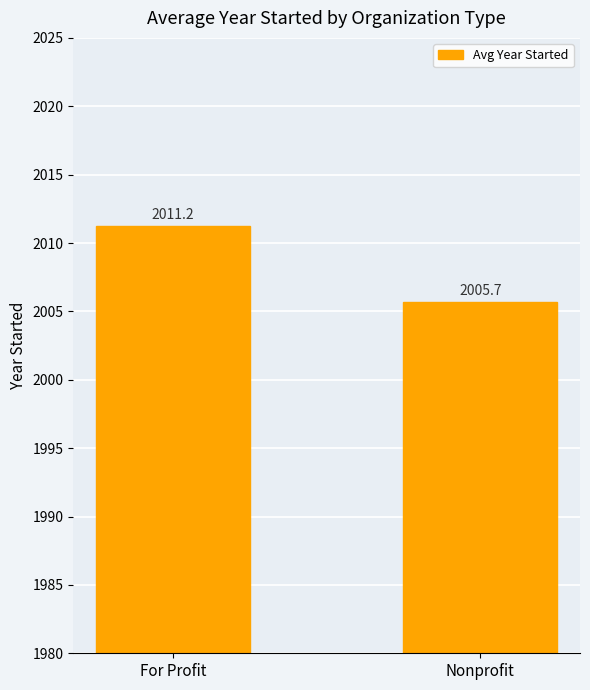

List the labels in order of value, largest first.

For Profit, Nonprofit